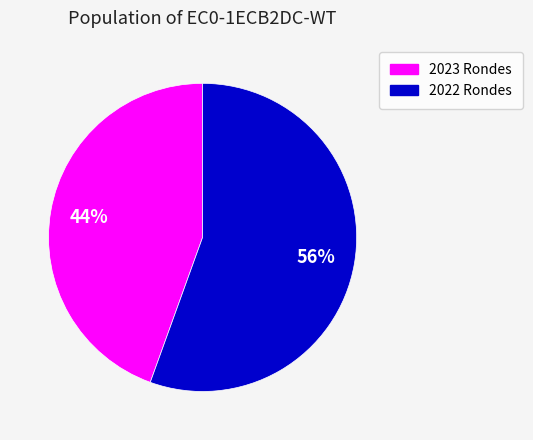

To the nearest percent, what is the combined percentage of 2022 Rondes and 2023 Rondes?

100%